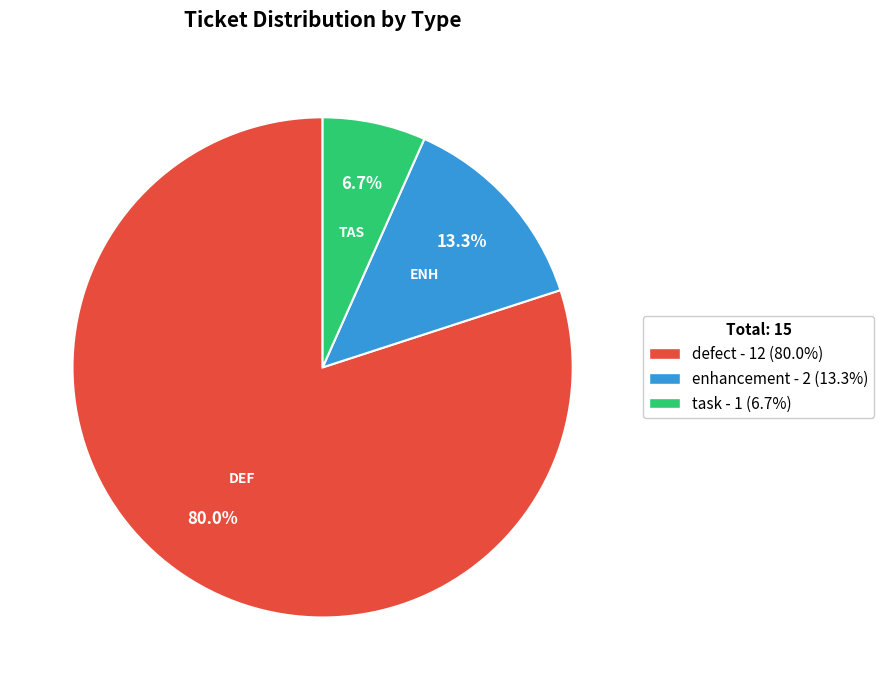

Which has a higher value, task or enhancement?

enhancement